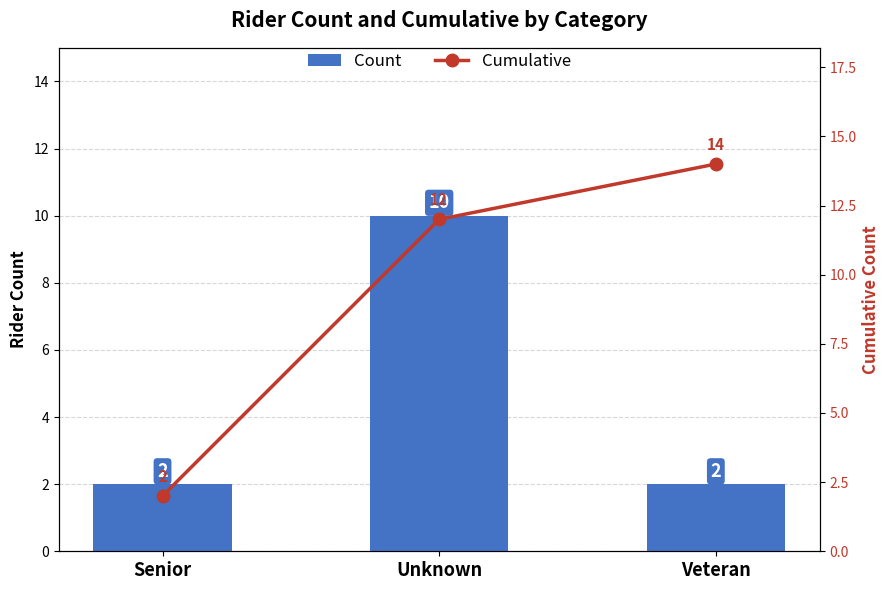

At which category is the sum across all series the highest?

Unknown